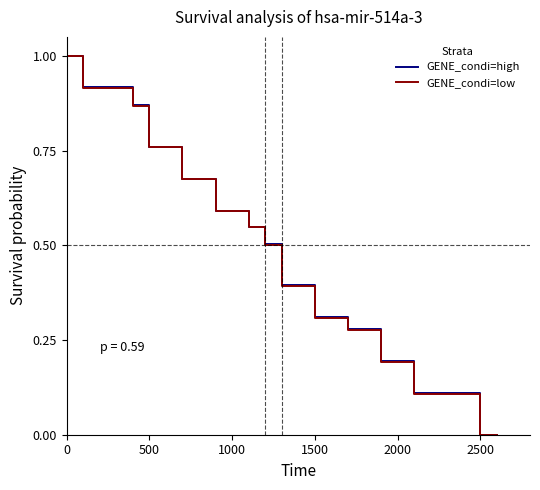

What is the highest value of the GENE_condi=high series?

1.0